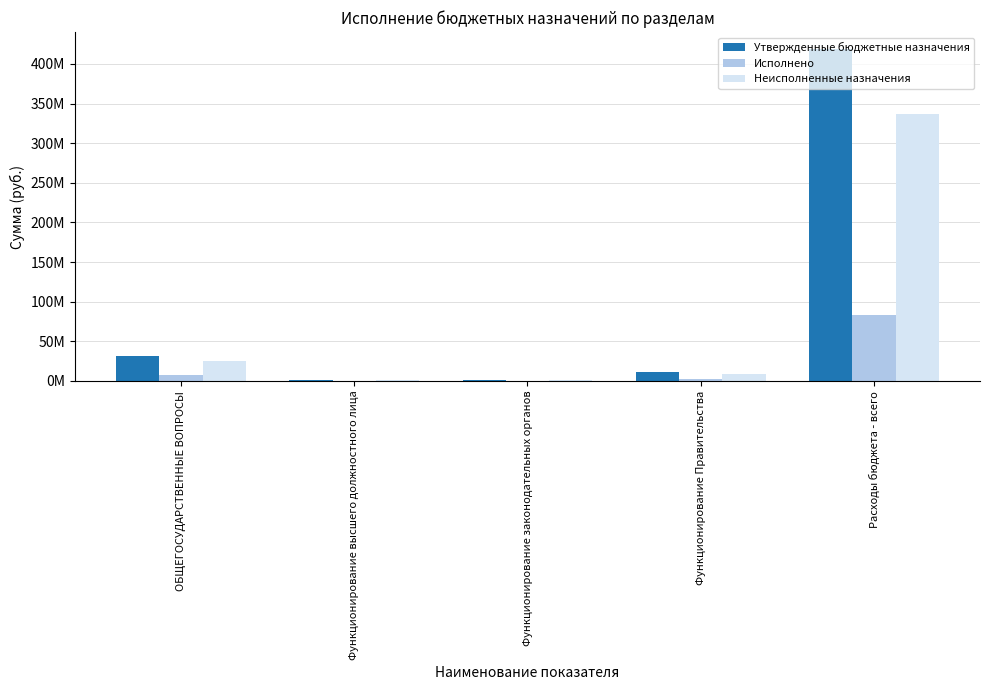

What is the greatest value displayed?

419203760.6